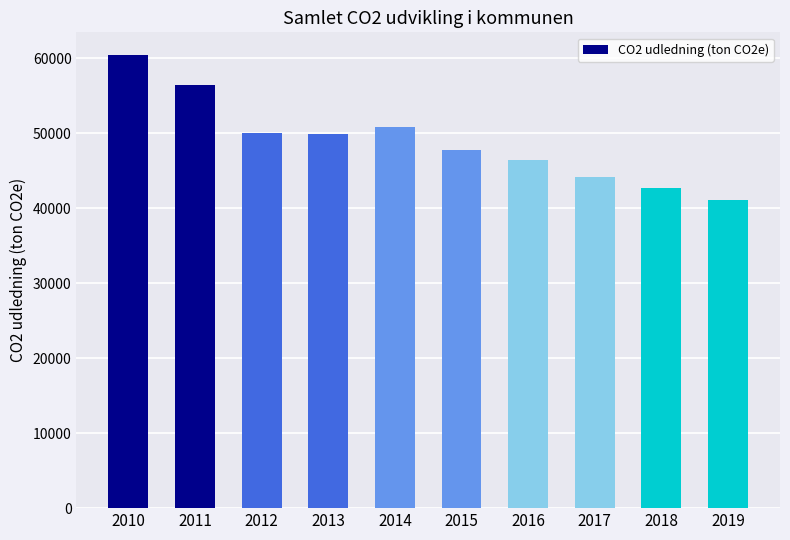

Does the chart contain stacked bars?

No